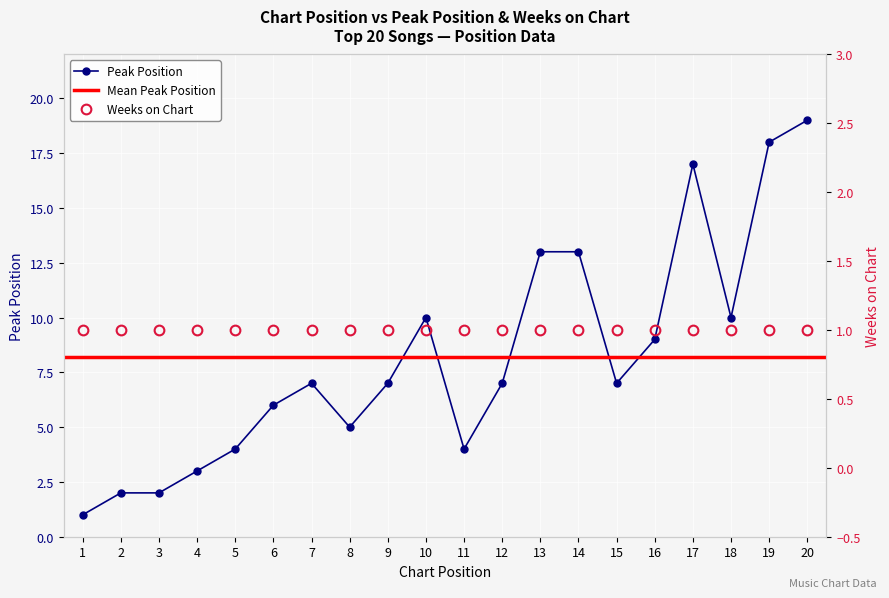

True or false: the data has more than 0 interior local peaks.

True